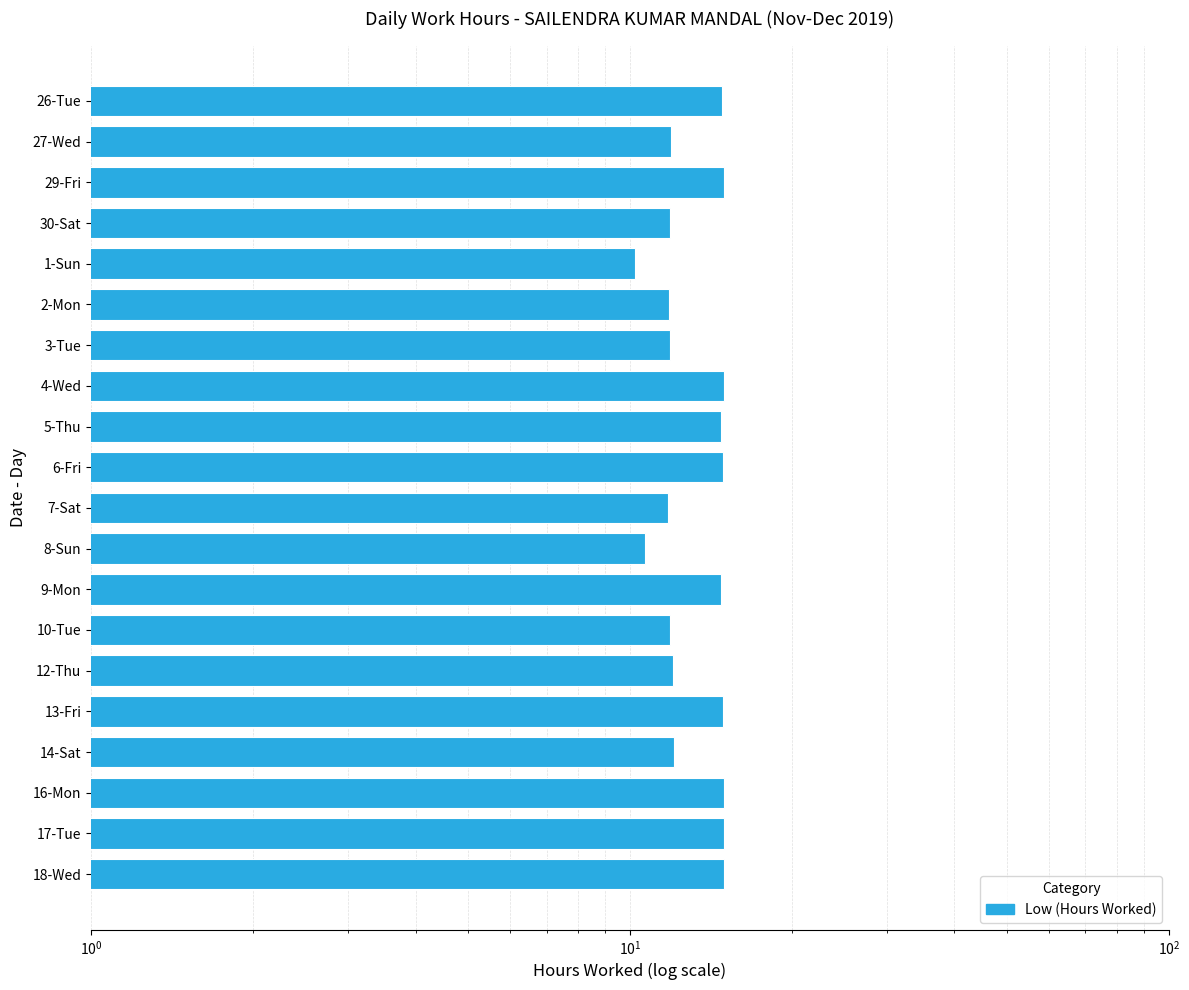

What value does the data have at 5-Thu?

14.8